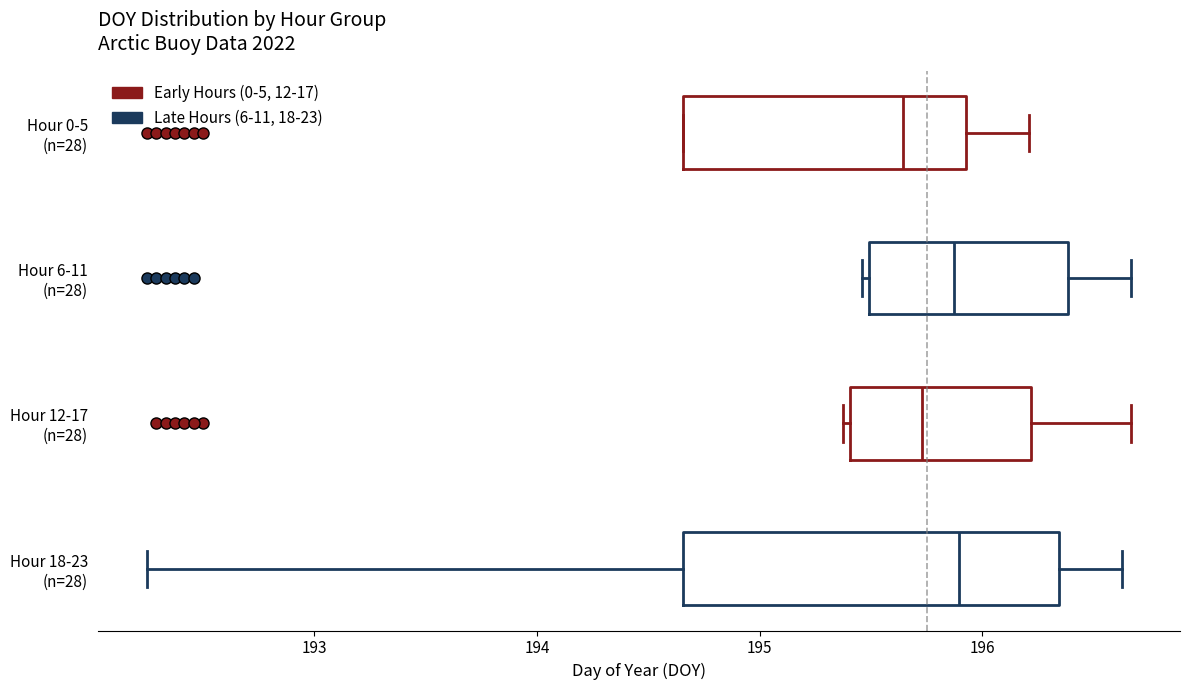

Reading bottom to top, read every box against the x-axis: the position of its median line, the range the box covers, and the ends of its whiskers. The values are not printed on the chart, so give them approximately, as read against the axis.

Hour 18-23 (n=28): median 195.9, box 194.7 to 196.3, whiskers 192.3 to 196.6
Hour 12-17 (n=28): median 195.7, box 195.4 to 196.2, whiskers 195.4 (just left of the box's left edge) to 196.7
Hour 6-11 (n=28): median 195.9, box 195.5 to 196.4, whiskers 195.5 (just left of the box's left edge) to 196.7
Hour 0-5 (n=28): median 195.6, box 194.7 to 195.9, whiskers 194.7 to 196.2